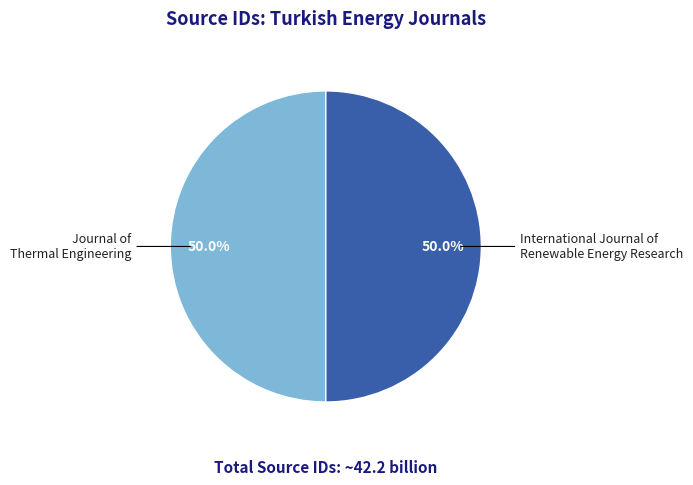

How many segments does this pie chart have?

2